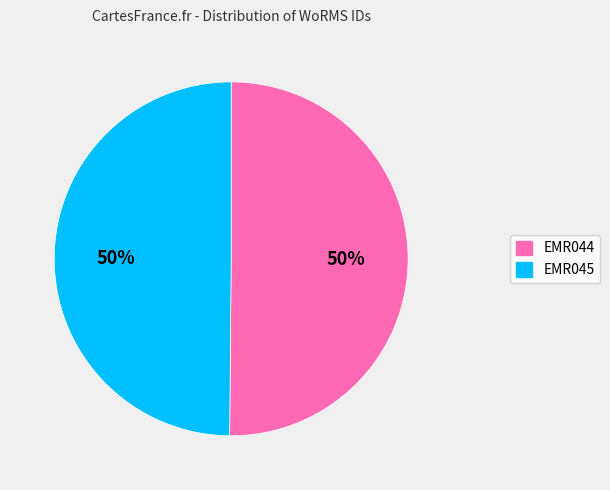

To the nearest percent, what portion does EMR045 represent?

50%